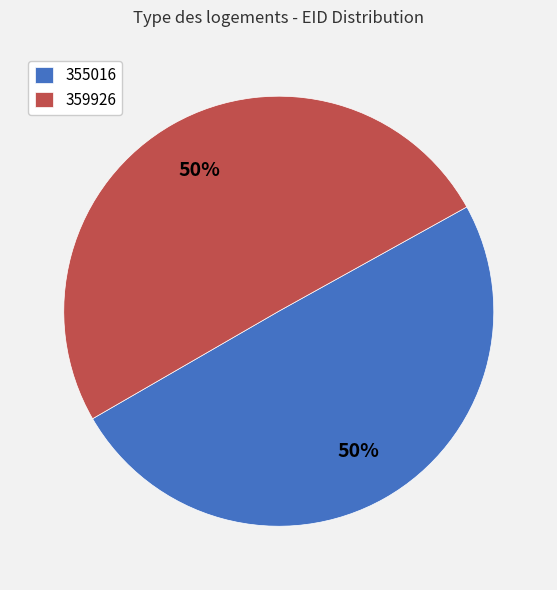

Between 359926 and 355016, which is larger?

359926